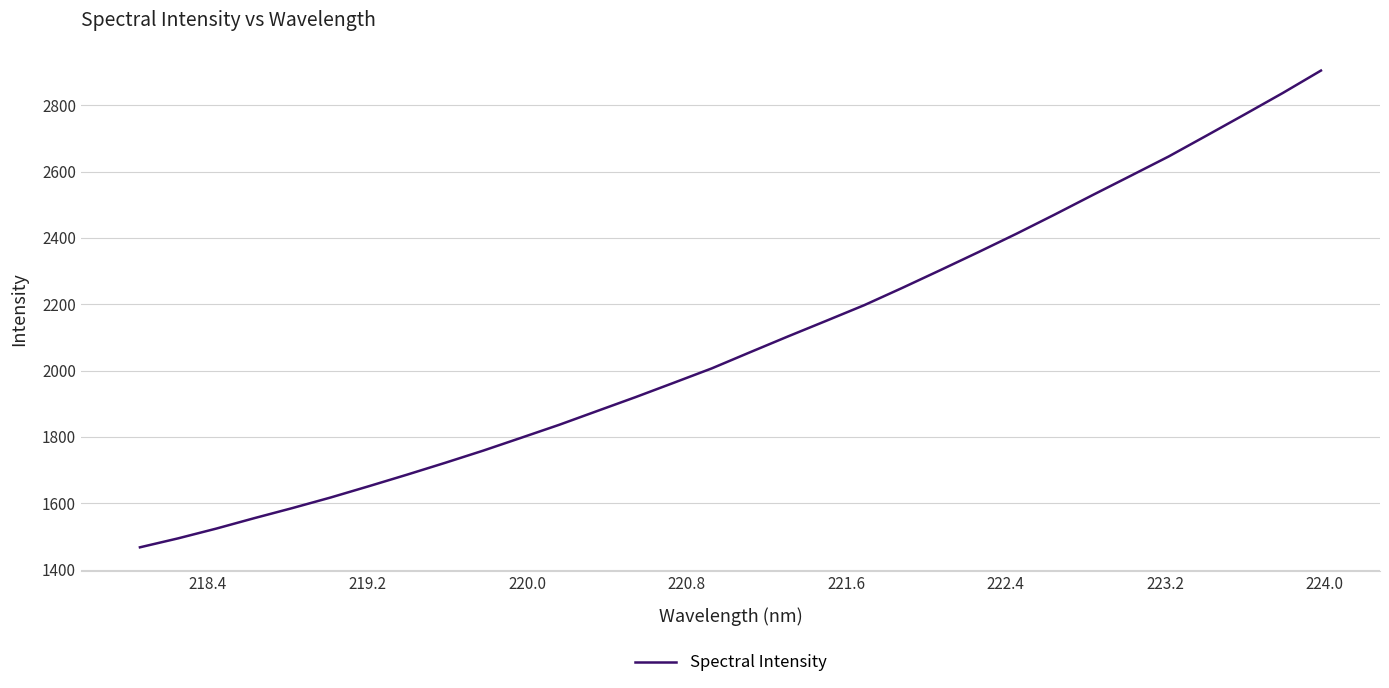

What is the maximum value shown in the chart?

2904.5